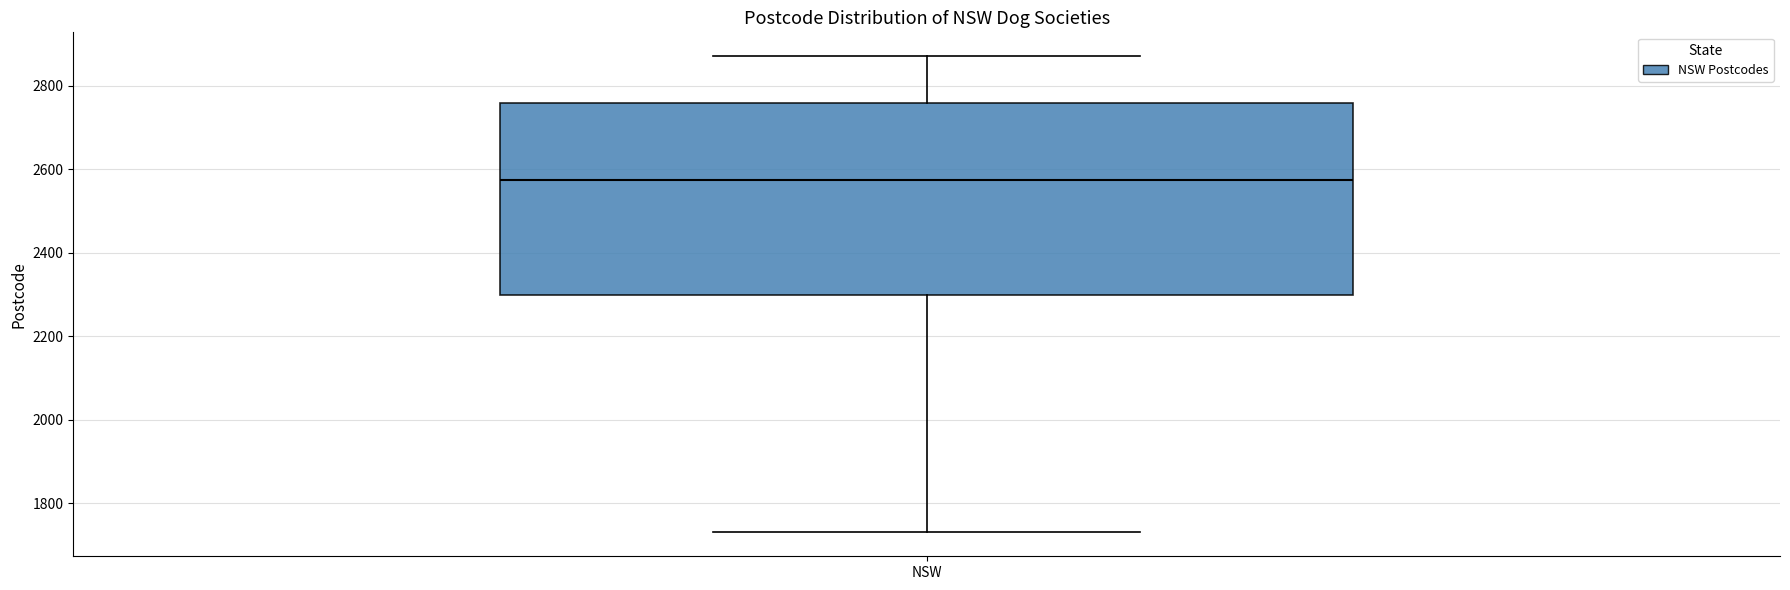

Where does the lower whisker of the box for NSW end on the y-axis? The values are not printed on the chart, so give them approximately, as read against the axis.

1740